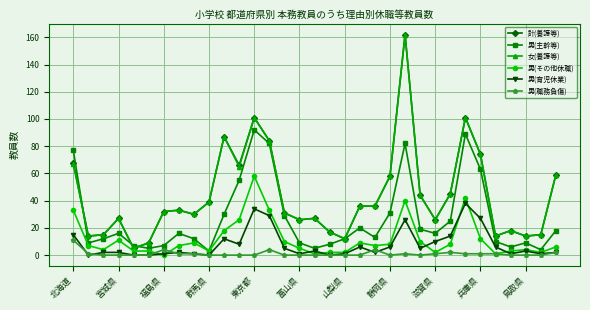

True or false: 男(育児休業) and 計(養護等) cross at least once.

False